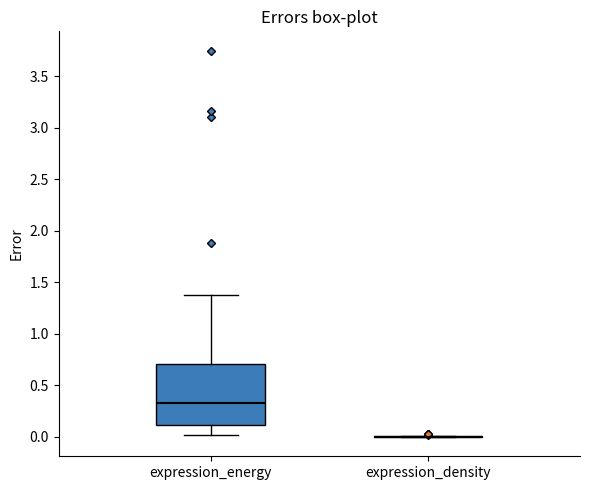

Which box is the tallest, from its lower edge to its upper edge?

expression_energy